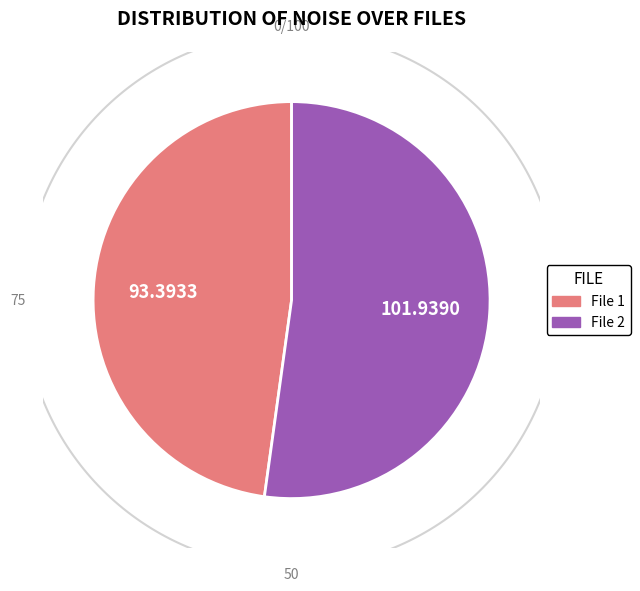

How much of the chart is everything except 20160225023308329_CIIRC-R1_met.fits?

52.2%